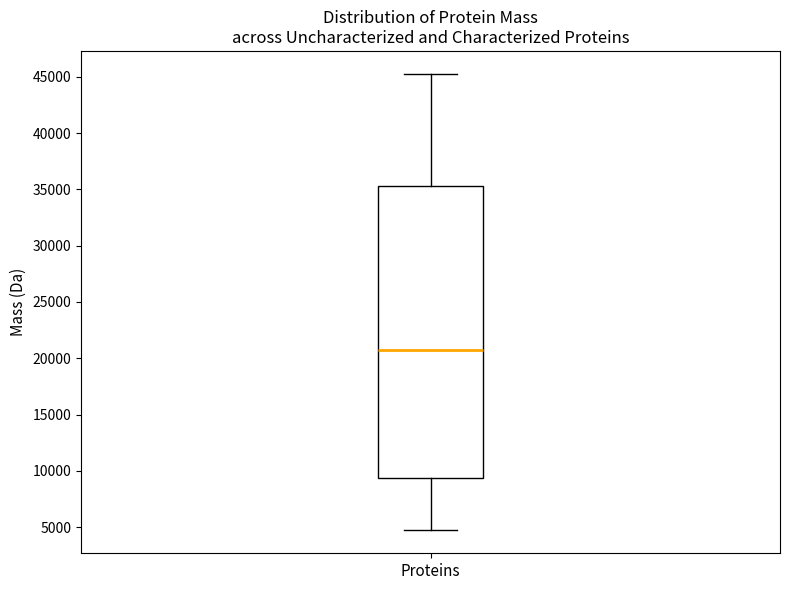

Read this box plot against the y-axis: the position of the median line, the range covered by the box, and the ends of both whiskers. The values are not printed on the chart, so give them approximately, as read against the axis.

median 20500, box 9500 to 35500, whiskers 4500 to 45500